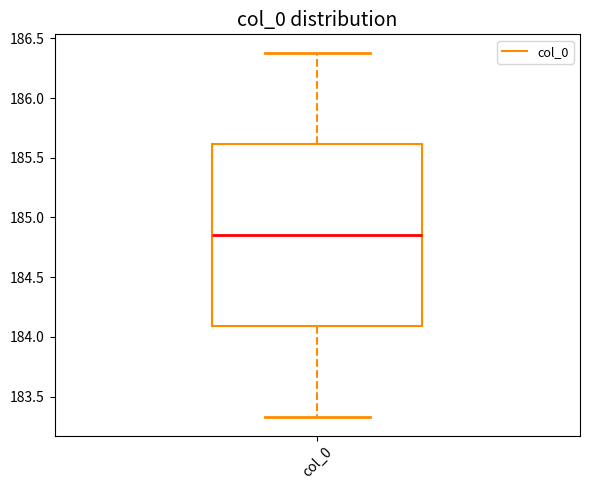

Read this box plot against the y-axis: the position of the median line, the range covered by the box, and the ends of both whiskers. The values are not printed on the chart, so give them approximately, as read against the axis.

median 184.85, box 184.10 to 185.60, whiskers 183.35 to 186.40